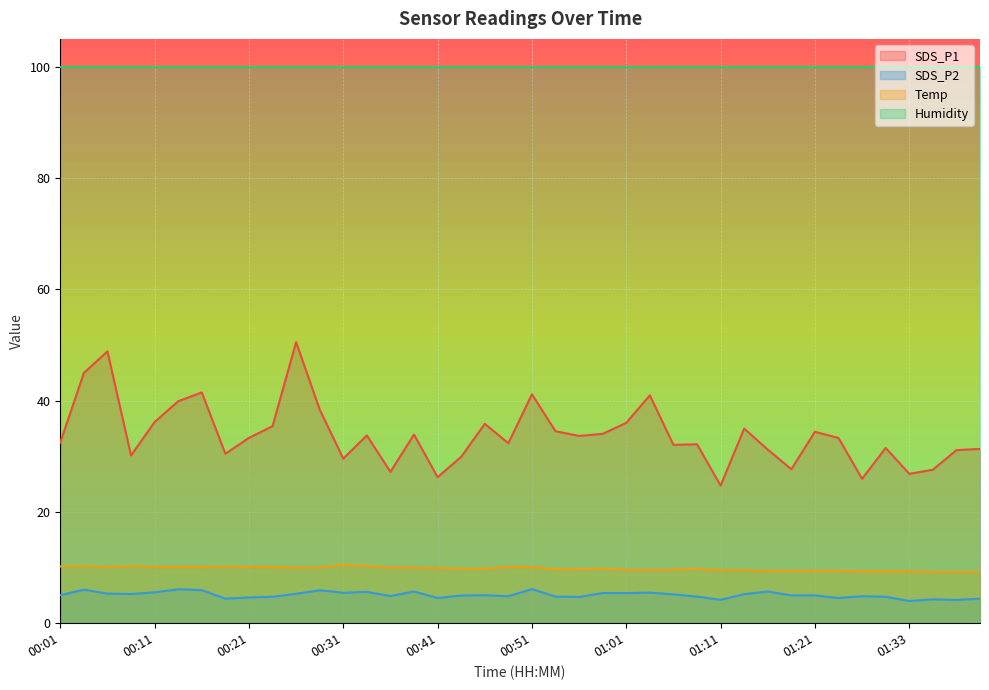

True or false: SDS_P1 and SDS_P2 intersect in this chart.

False